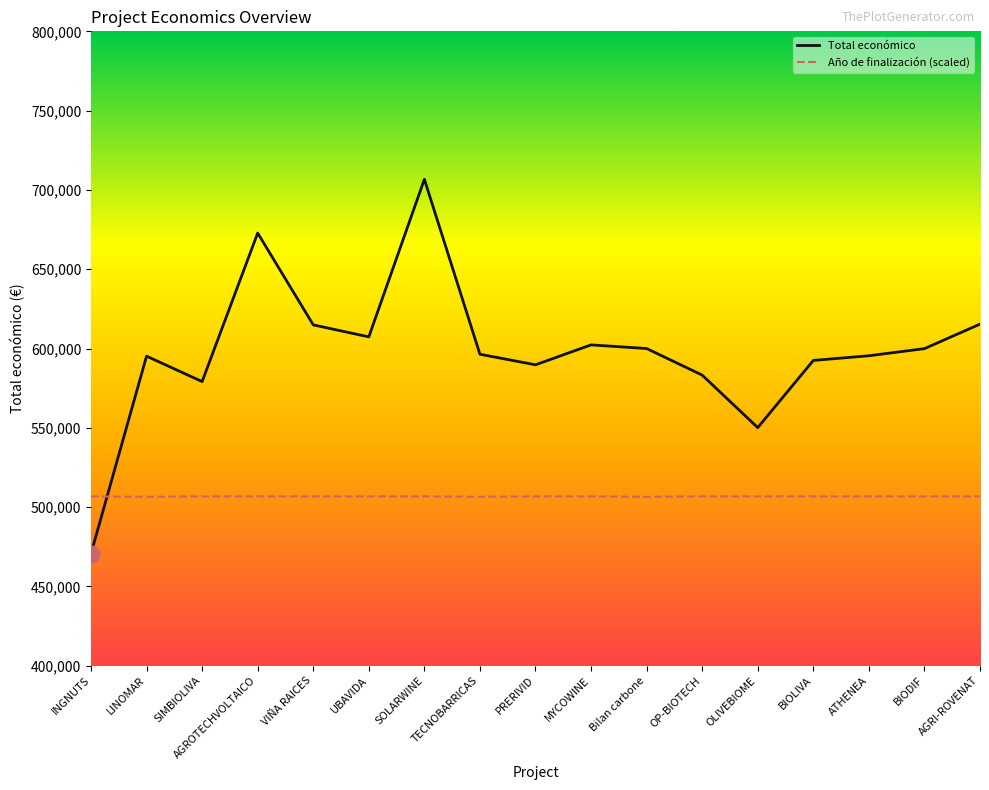

How many categories are shown in the chart?

17